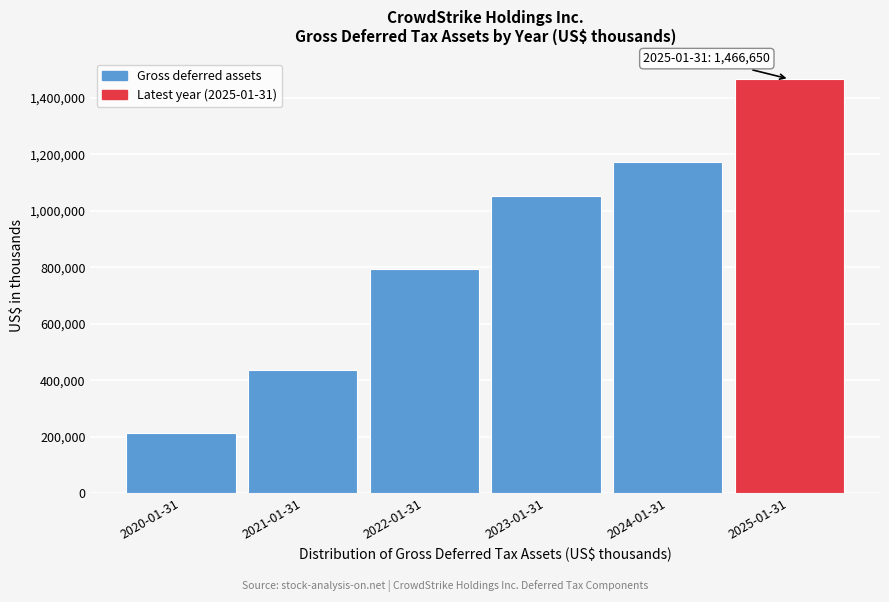

Reading right to left, what are all the values shown in this chart?

1466650	1171295	1051521	795245	436083	214749